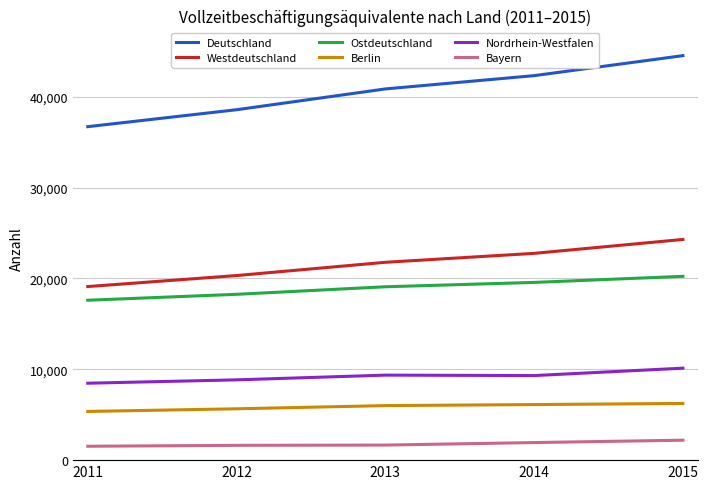

List the series in order of their peak value, highest first.

Deutschland, Westdeutschland, Ostdeutschland, Nordrhein-Westfalen, Berlin, Bayern